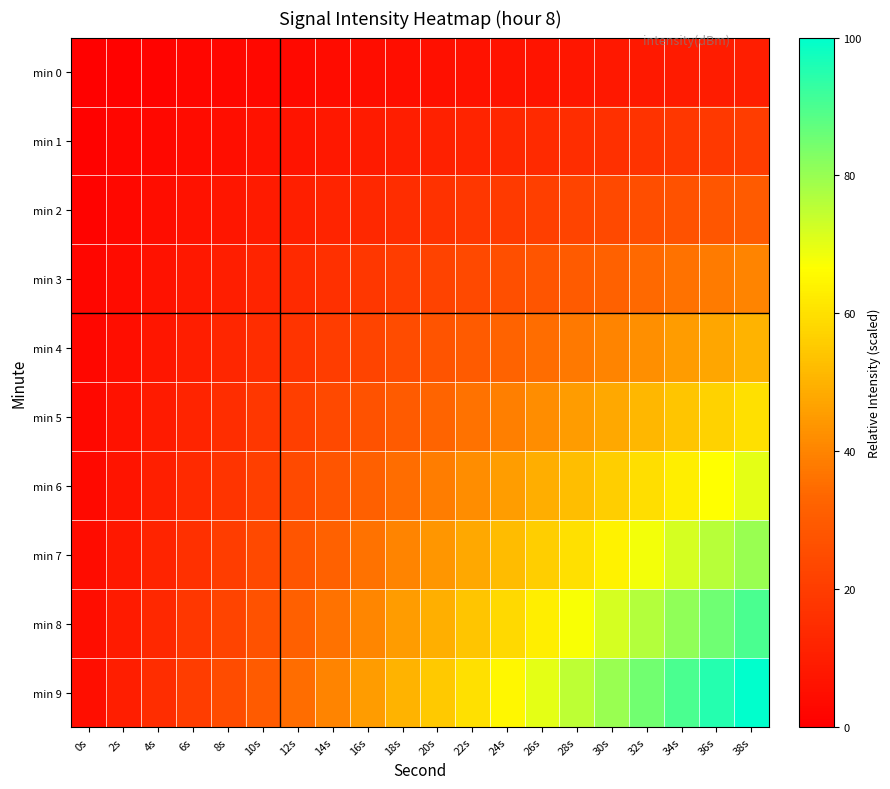

Reading right to left, transcribe all the data shown in this chart.

min 0: 38s=10.0	36s=9.5	34s=9.0	32s=8.5	30s=8.0	28s=7.5	26s=7.0	24s=6.5	22s=6.0	20s=5.5	18s=5.0	16s=4.5	14s=4.0	12s=3.5	10s=3.0	8s=2.5	6s=2.0	4s=1.5	2s=1.0	0s=0.5
min 1: 38s=20.0	36s=19.0	34s=18.0	32s=17.0	30s=16.0	28s=15.0	26s=14.0	24s=13.0	22s=12.0	20s=11.0	18s=10.0	16s=9.0	14s=8.0	12s=7.0	10s=6.0	8s=5.0	6s=4.0	4s=3.0	2s=2.0	0s=1.0
min 2: 38s=30.0	36s=28.5	34s=27.0	32s=25.5	30s=24.0	28s=22.5	26s=21.0	24s=19.5	22s=18.0	20s=16.5	18s=15.0	16s=13.5	14s=12.0	12s=10.5	10s=9.0	8s=7.5	6s=6.0	4s=4.5	2s=3.0	0s=1.5
min 3: 38s=40.0	36s=38.0	34s=36.0	32s=34.0	30s=32.0	28s=30.0	26s=28.0	24s=26.0	22s=24.0	20s=22.0	18s=20.0	16s=18.0	14s=16.0	12s=14.0	10s=12.0	8s=10.0	6s=8.0	4s=6.0	2s=4.0	0s=2.0
min 4: 38s=50.0	36s=47.5	34s=45.0	32s=42.5	30s=40.0	28s=37.5	26s=35.0	24s=32.5	22s=30.0	20s=27.5	18s=25.0	16s=22.5	14s=20.0	12s=17.5	10s=15.0	8s=12.5	6s=10.0	4s=7.5	2s=5.0	0s=2.5
min 5: 38s=60.0	36s=57.0	34s=54.0	32s=51.0	30s=48.0	28s=45.0	26s=42.0	24s=39.0	22s=36.0	20s=33.0	18s=30.0	16s=27.0	14s=24.0	12s=21.0	10s=18.0	8s=15.0	6s=12.0	4s=9.0	2s=6.0	0s=3.0
min 6: 38s=70.0	36s=66.5	34s=63.0	32s=59.5	30s=56.0	28s=52.5	26s=49.0	24s=45.5	22s=42.0	20s=38.5	18s=35.0	16s=31.5	14s=28.0	12s=24.5	10s=21.0	8s=17.5	6s=14.0	4s=10.5	2s=7.0	0s=3.5
min 7: 38s=80.0	36s=76.0	34s=72.0	32s=68.0	30s=64.0	28s=60.0	26s=56.0	24s=52.0	22s=48.0	20s=44.0	18s=40.0	16s=36.0	14s=32.0	12s=28.0	10s=24.0	8s=20.0	6s=16.0	4s=12.0	2s=8.0	0s=4.0
min 8: 38s=90.0	36s=85.5	34s=81.0	32s=76.5	30s=72.0	28s=67.5	26s=63.0	24s=58.5	22s=54.0	20s=49.5	18s=45.0	16s=40.5	14s=36.0	12s=31.5	10s=27.0	8s=22.5	6s=18.0	4s=13.5	2s=9.0	0s=4.5
min 9: 38s=100.0	36s=95.0	34s=90.0	32s=85.0	30s=80.0	28s=75.0	26s=70.0	24s=65.0	22s=60.0	20s=55.0	18s=50.0	16s=45.0	14s=40.0	12s=35.0	10s=30.0	8s=25.0	6s=20.0	4s=15.0	2s=10.0	0s=5.0